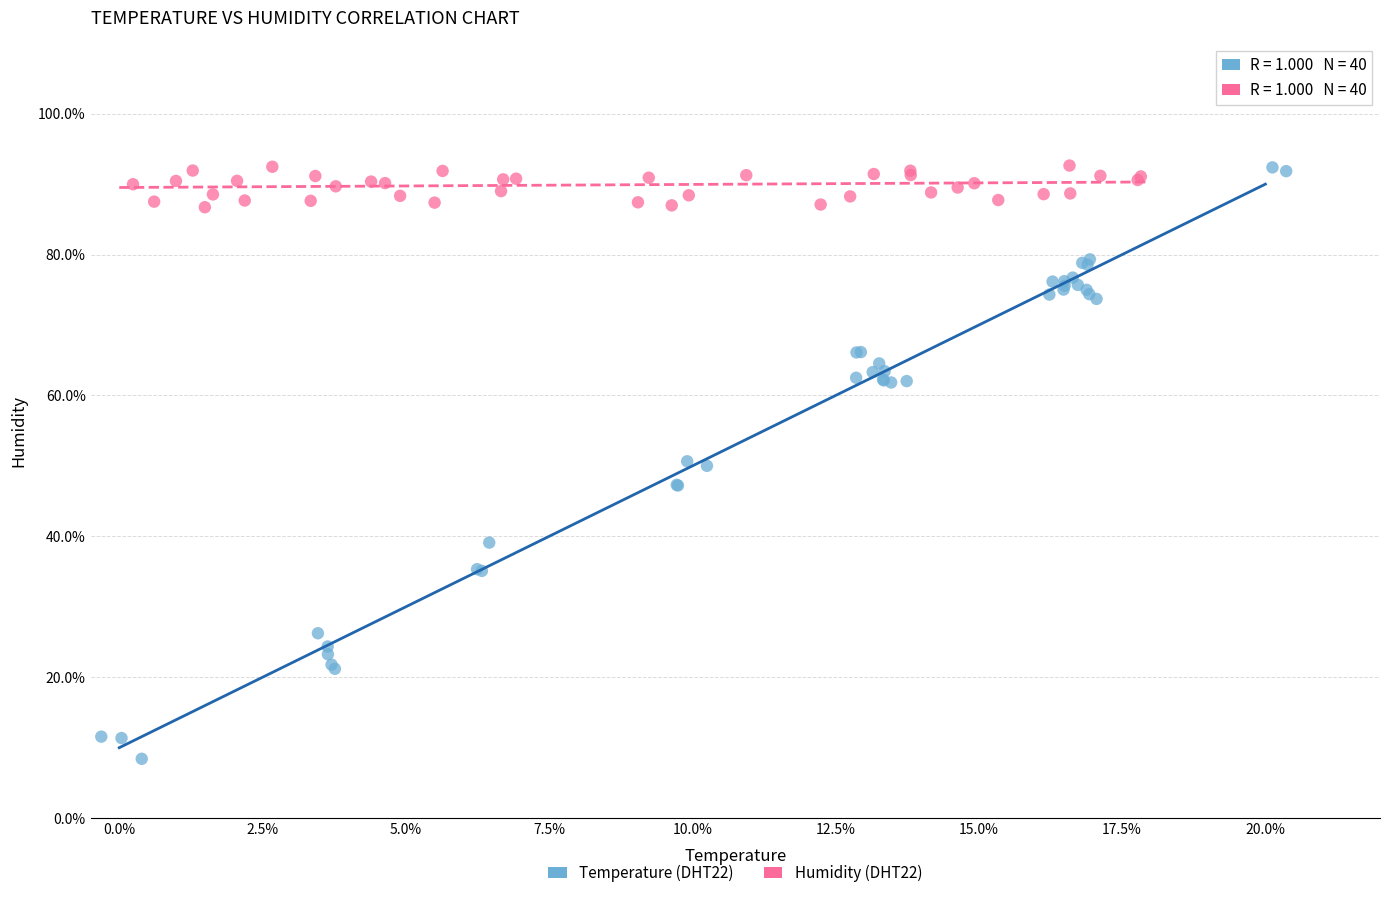

Which series contains the lowest Y value?

Temperature (DHT22)